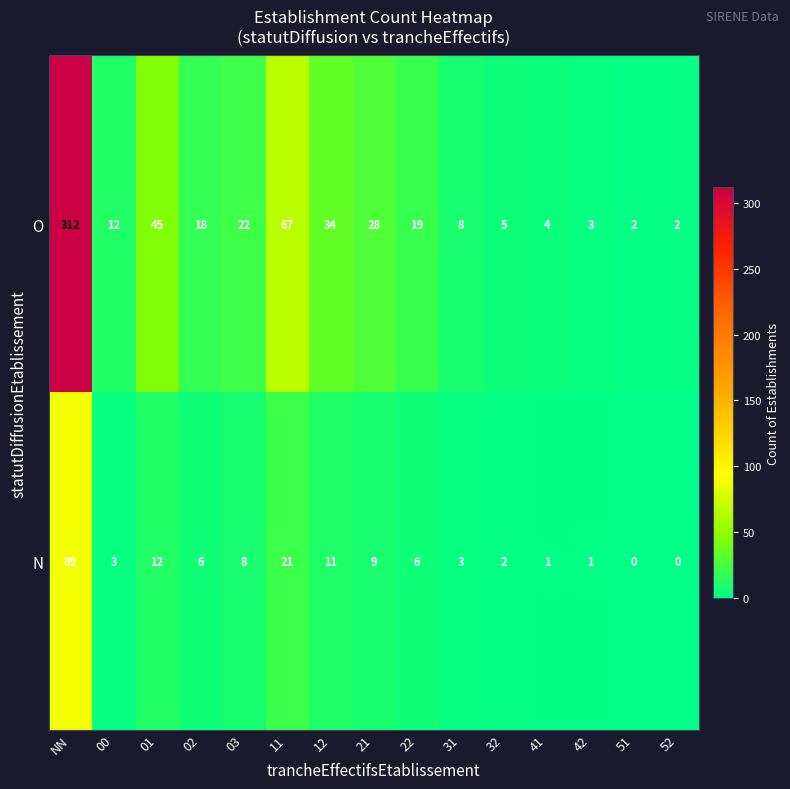

How many series are shown in this chart?

2